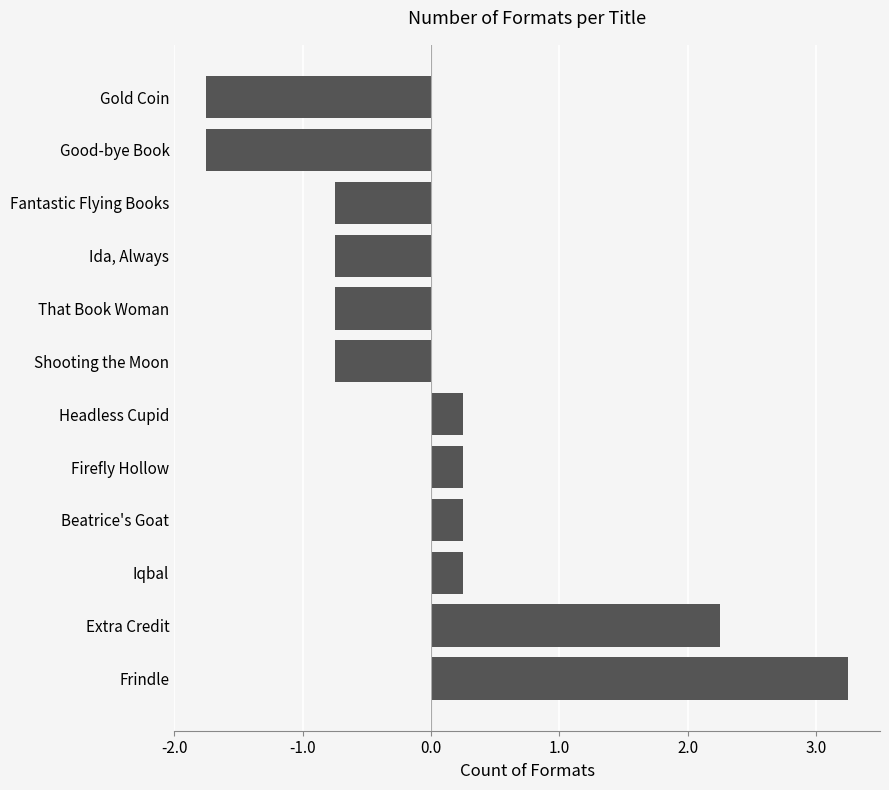

Which has a higher value, Extra Credit or Beatrice's Goat?

Extra Credit